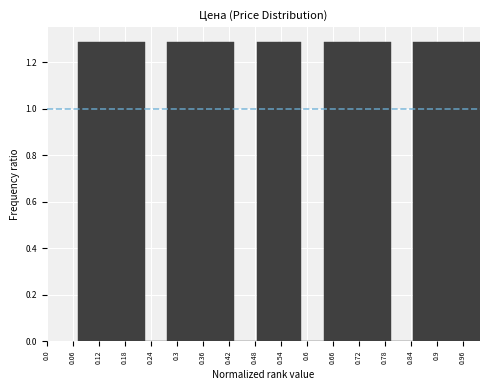

Reading left to right, transcribe this chart: for each bar, give the range it covers on the x-axis and its height. Neither the bar edges nor the heights are printed on the chart, so give them approximately, as read against the axes.

0.07 to 0.12: 1.28
0.12 to 0.17: 1.28
0.17 to 0.23: 1.28
0.23 to 0.28: 0
0.28 to 0.33: 1.28
0.33 to 0.38: 1.28
0.38 to 0.43: 1.28
0.43 to 0.48: 0
0.48 to 0.54: 1.28
0.54 to 0.59: 1.28
0.59 to 0.64: 0
0.64 to 0.69: 1.28
0.69 to 0.74: 1.28
0.74 to 0.79: 1.28
0.79 to 0.85: 0
0.85 to 0.90: 1.28
0.90 to 0.95: 1.28
0.95 to 1.00: 1.28